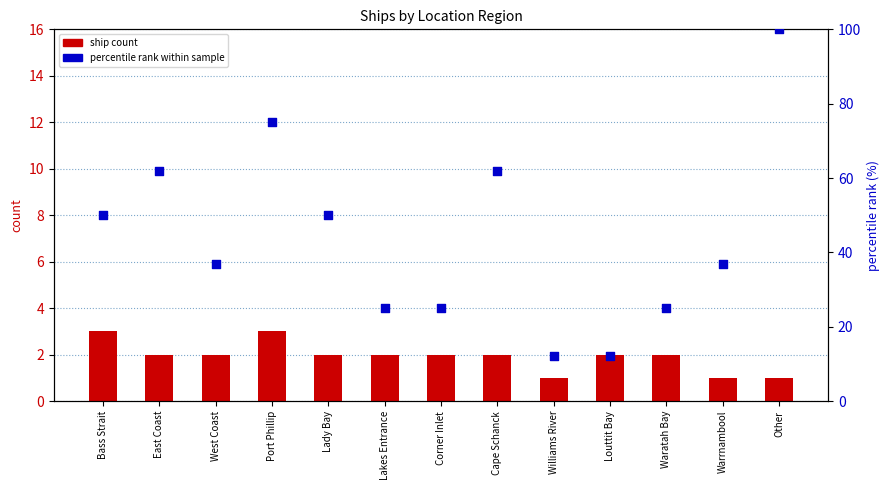

What is the total value across all series at Lakes Entrance?

27